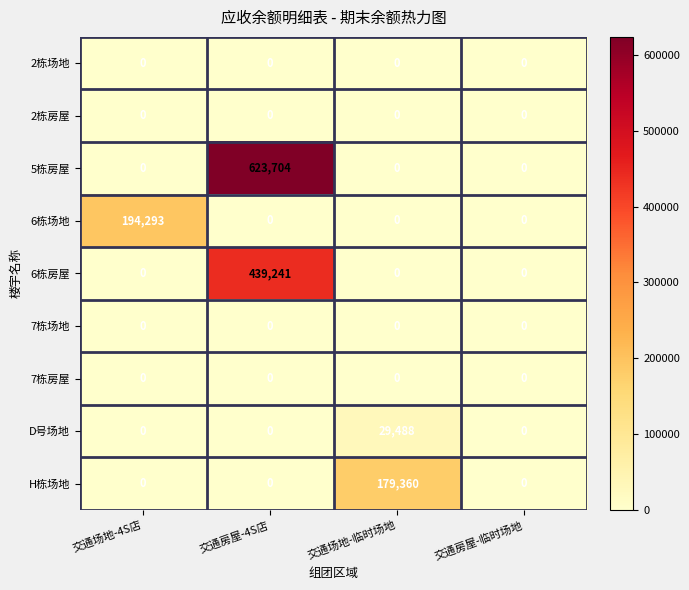

Which series has the widest spread of values?

5栋房屋